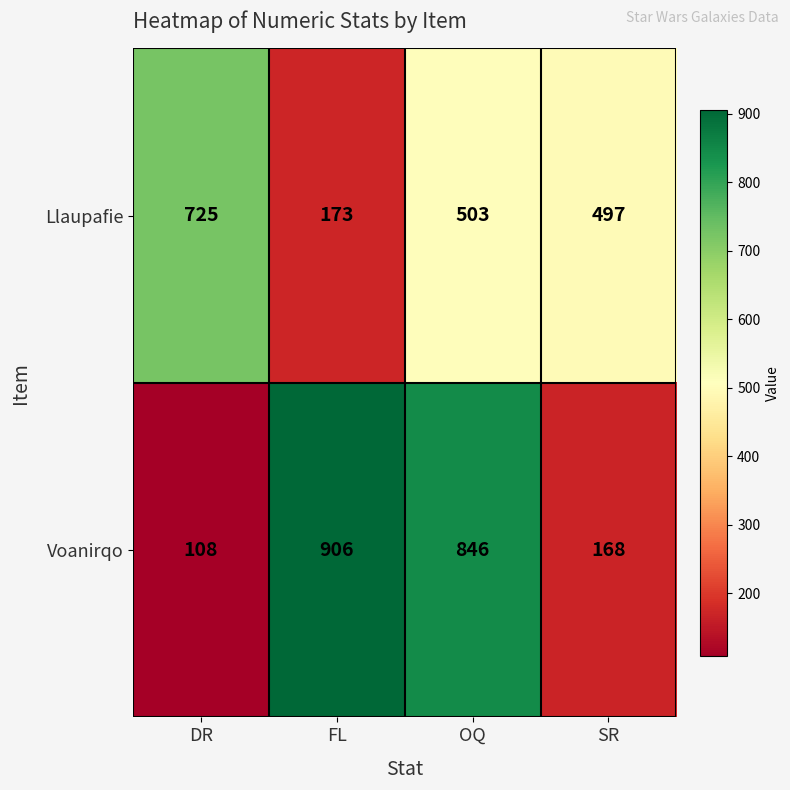

What is the difference between the highest and lowest values at FL?

733